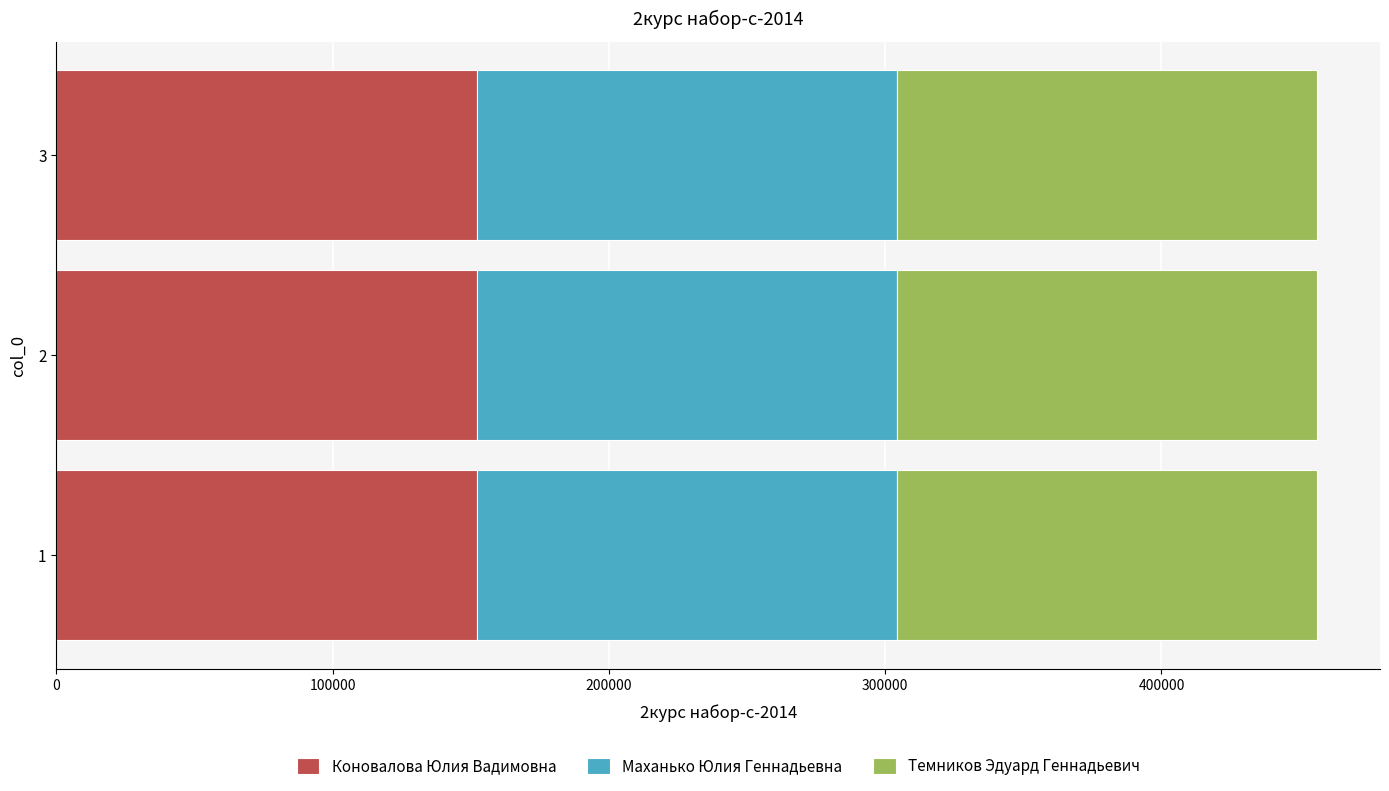

What is the total value across all series at 2?

456280